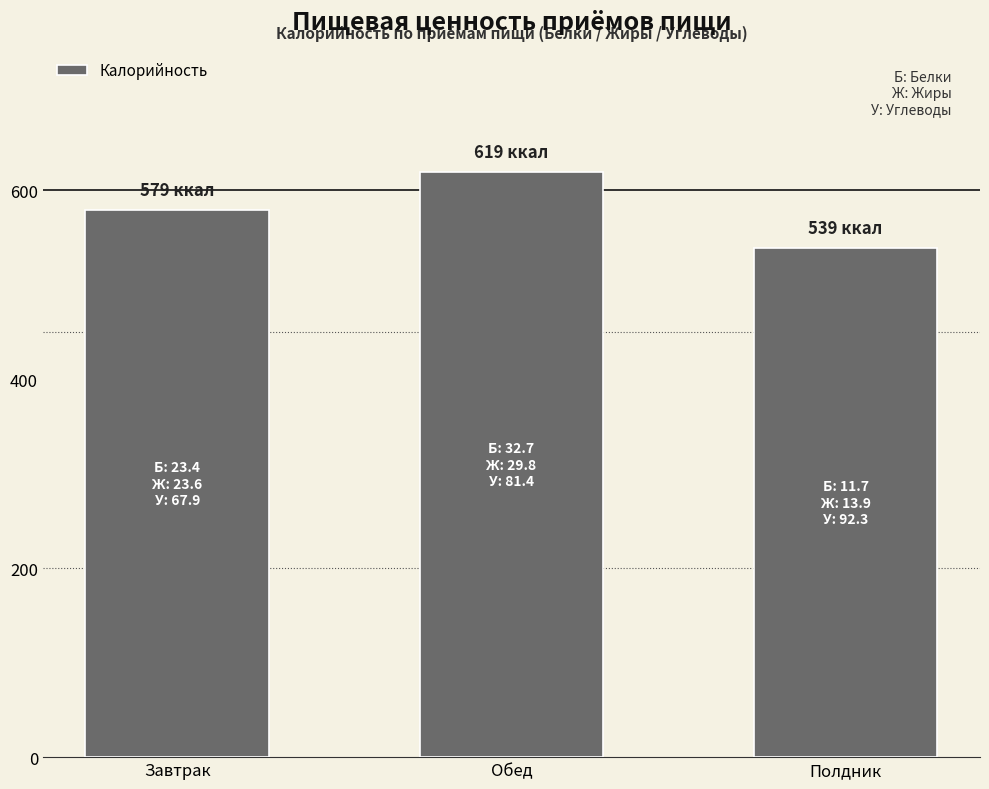

Approximately how many times larger is the value at Завтрак compared to Полдник?

1.1